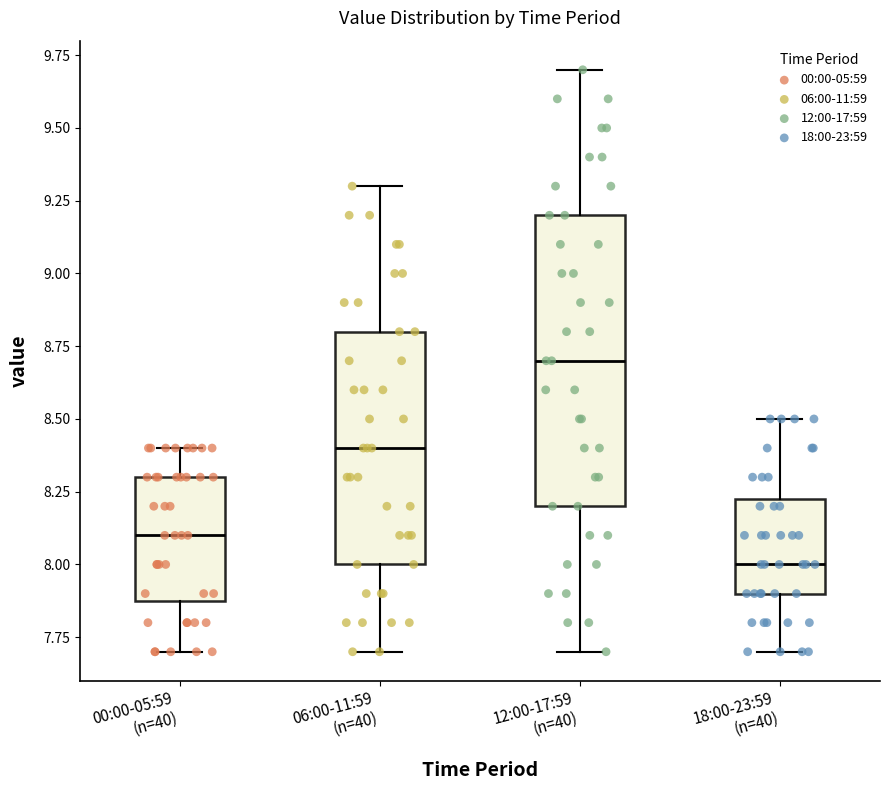

Reading left to right, transcribe this box plot: for each box, give where its median line is, the range the box spans, and where its two whiskers end, as read against the y-axis. The values are not printed on the chart, so give them approximately, as read against the axis.

00:00-05:59 (n=40): median 8.10, box 7.90 to 8.30, whiskers 7.70 to 8.40
06:00-11:59 (n=40): median 8.40, box 8.00 to 8.80, whiskers 7.70 to 9.30
12:00-17:59 (n=40): median 8.70, box 8.20 to 9.20, whiskers 7.70 to 9.70
18:00-23:59 (n=40): median 8.00, box 7.90 to 8.25, whiskers 7.70 to 8.50